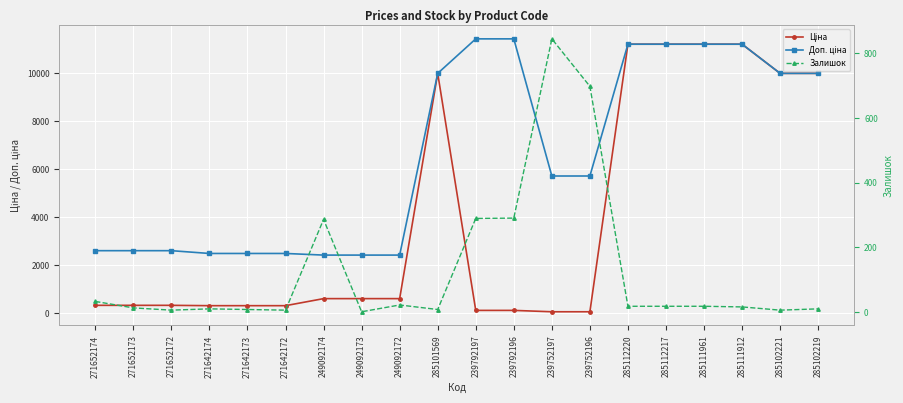

What is the total value across all series at 271642173?

2799.7